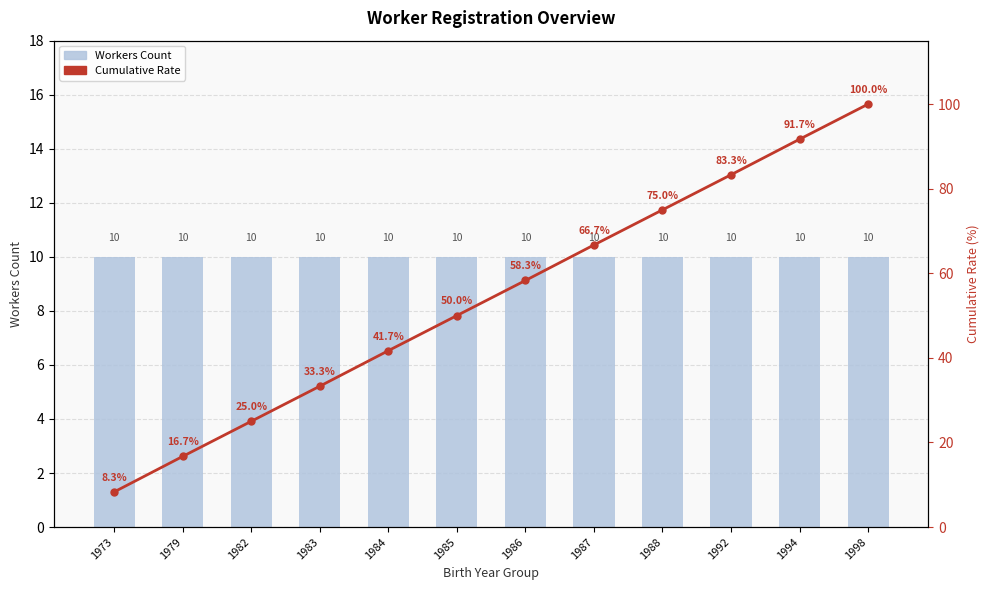

Which has a higher value, 1986 or 1979?

1986